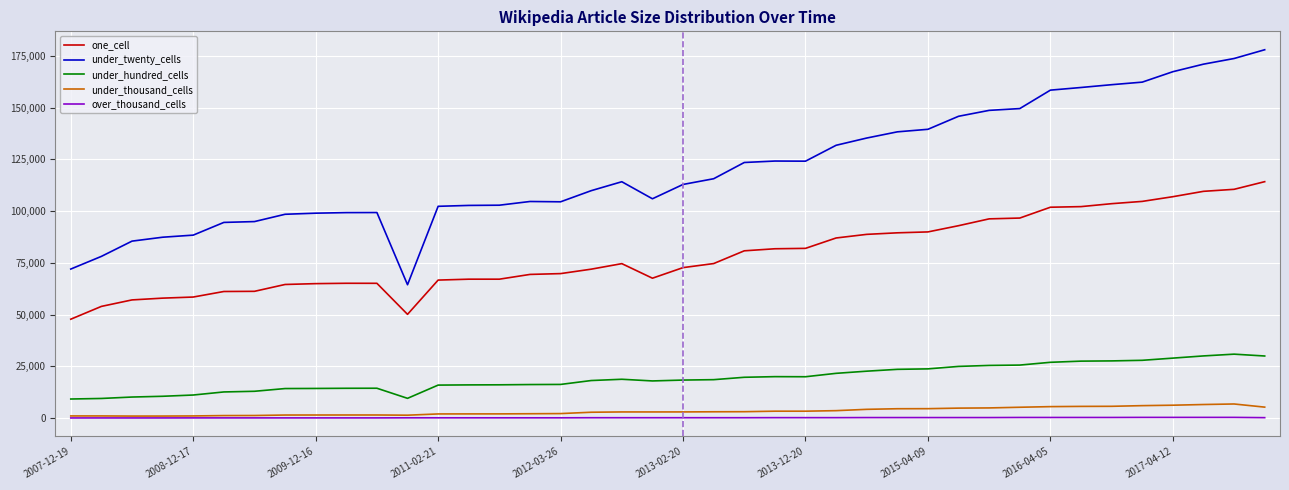

Which series has the widest spread of values?

under_twenty_cells